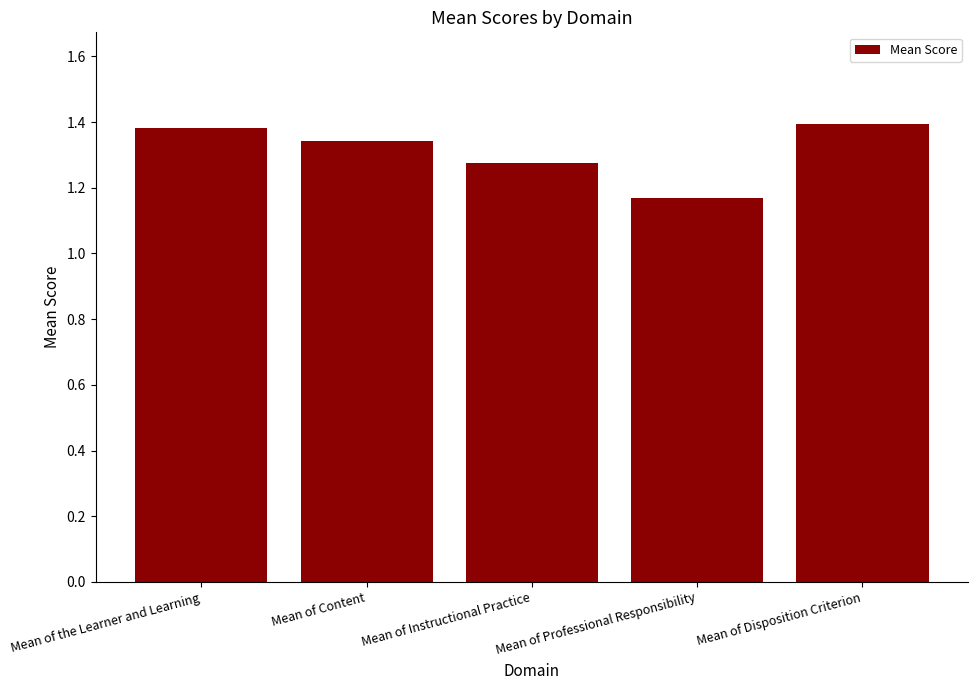

At which category does the chart reach its minimum across all series?

Mean of Professional Responsibility